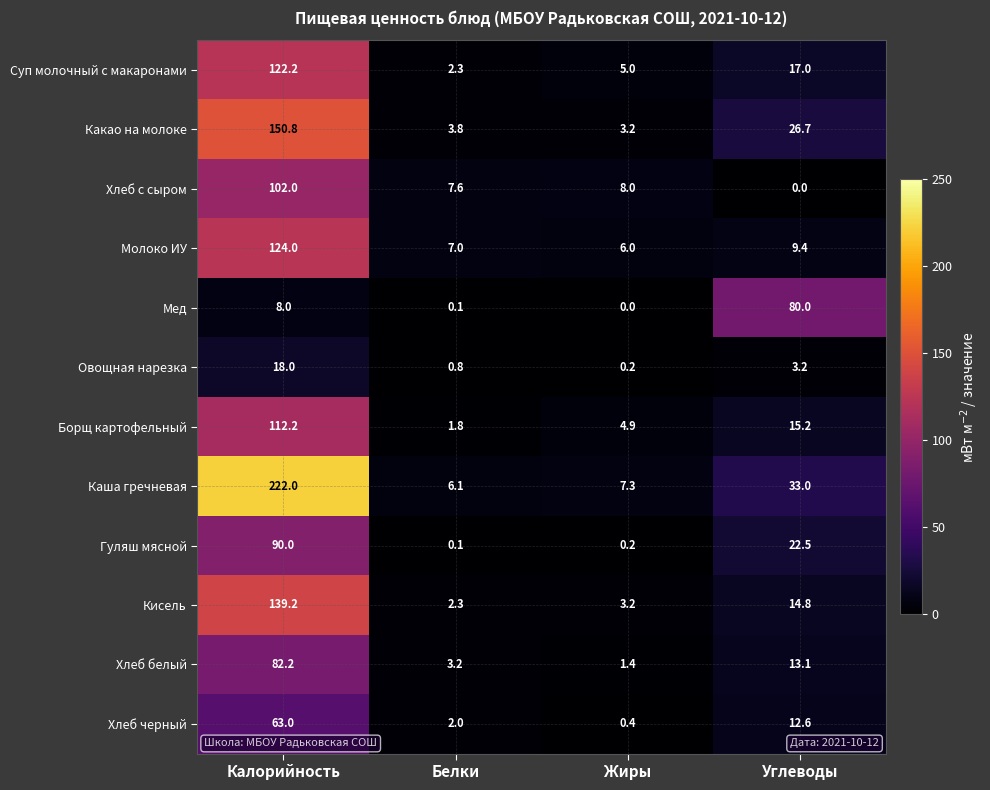

List the series in order of their peak value, lowest first.

Овощная нарезка, Хлеб черный, Мед, Хлеб белый, Гуляш мясной, Хлеб с сыром, Борщ картофельный, Суп молочный с макаронами, Молоко ИУ, Кисель, Какао на молоке, Каша гречневая